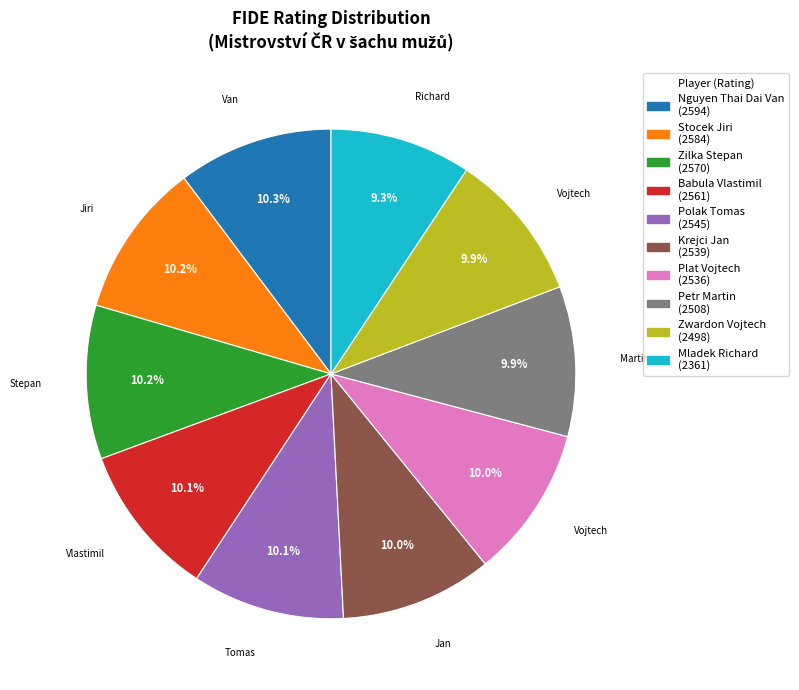

To the nearest percent, what percentage of the pie is Plat Vojtech?

10%